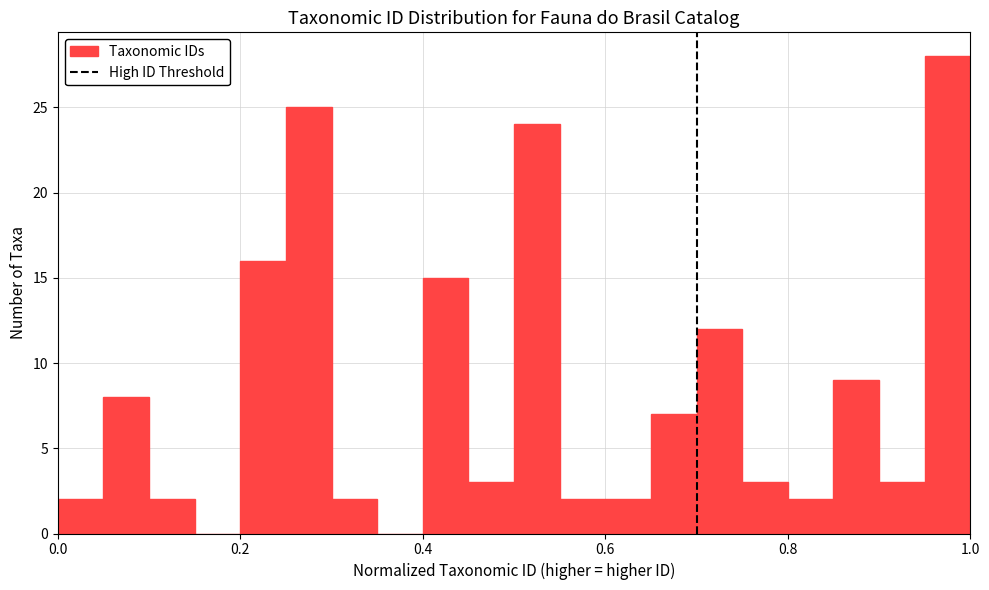

Read against the x-axis, roughly where is the centre of the tallest bar?

0.98